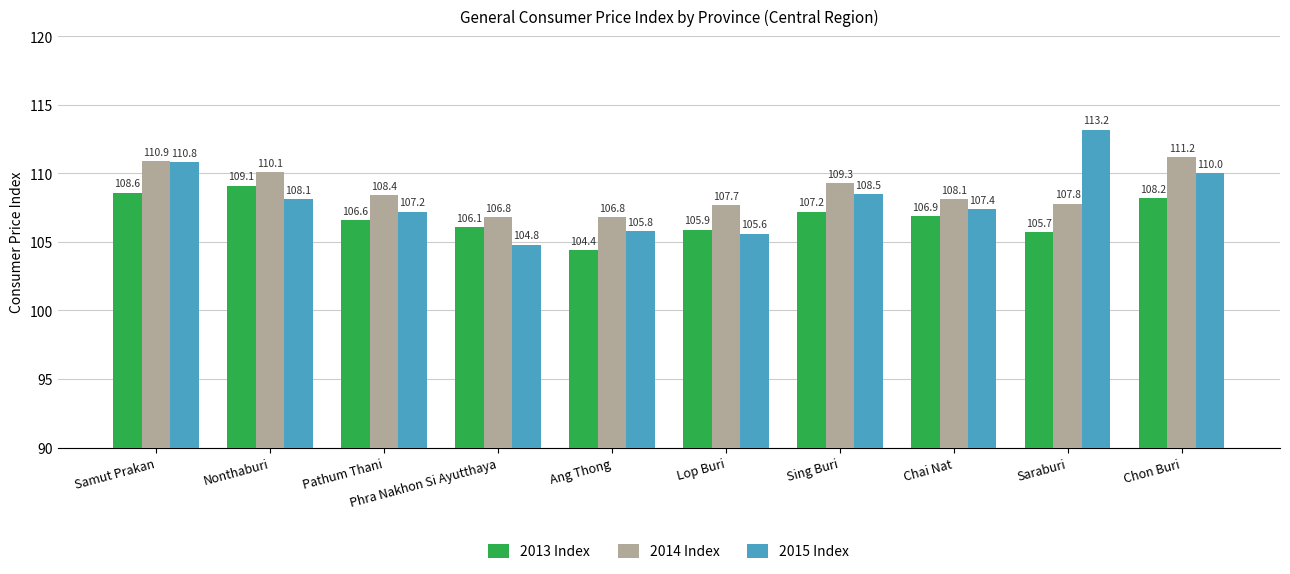

What is the approximate value of 2013 Index at Ang Thong?

104.4